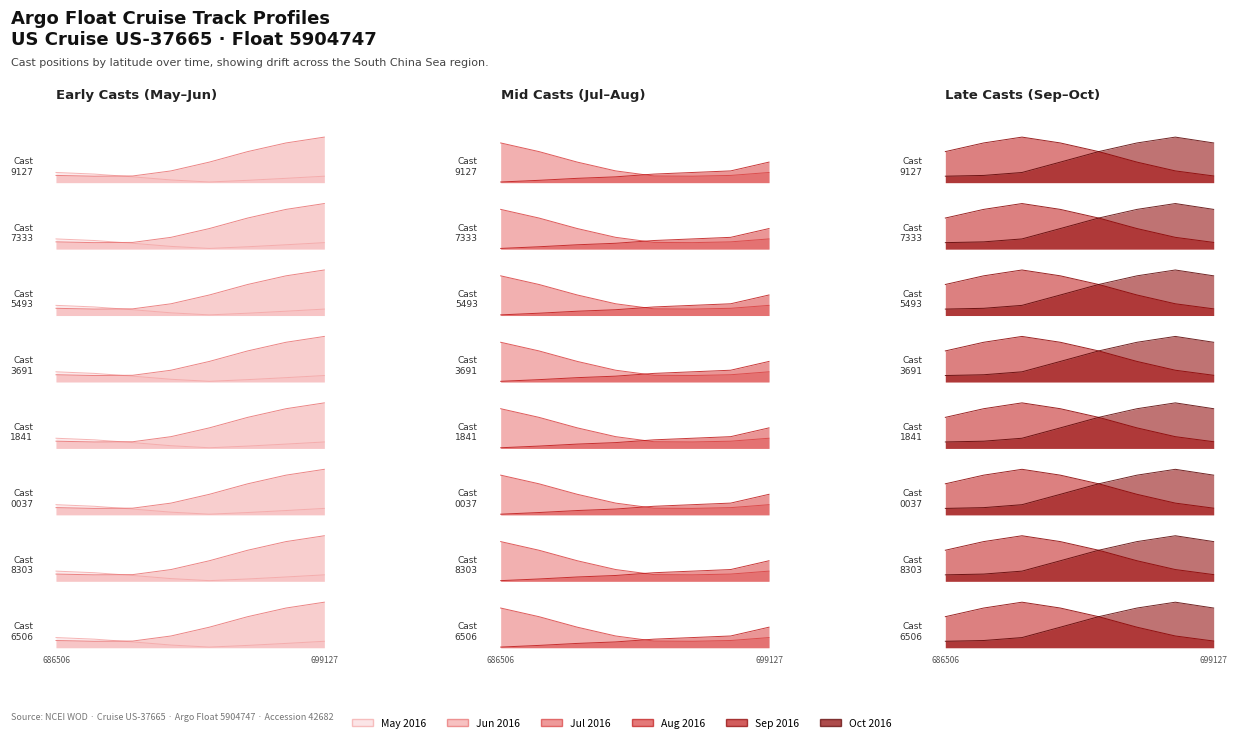

True or false: Sep 2016 and May 2016 intersect in this chart.

False